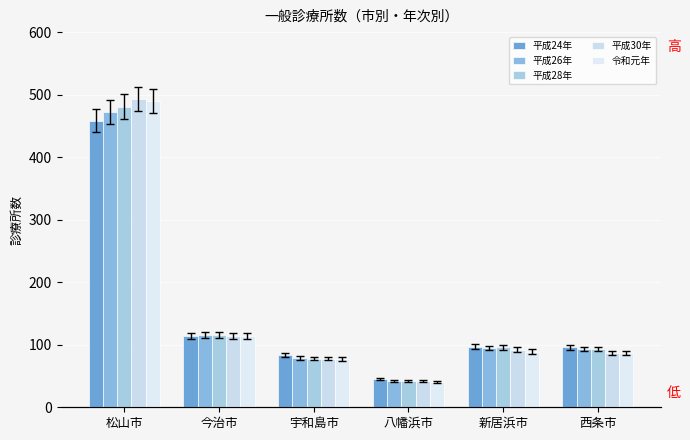

Is it true that 平成24年 equals 19 at 宇和島市?

False